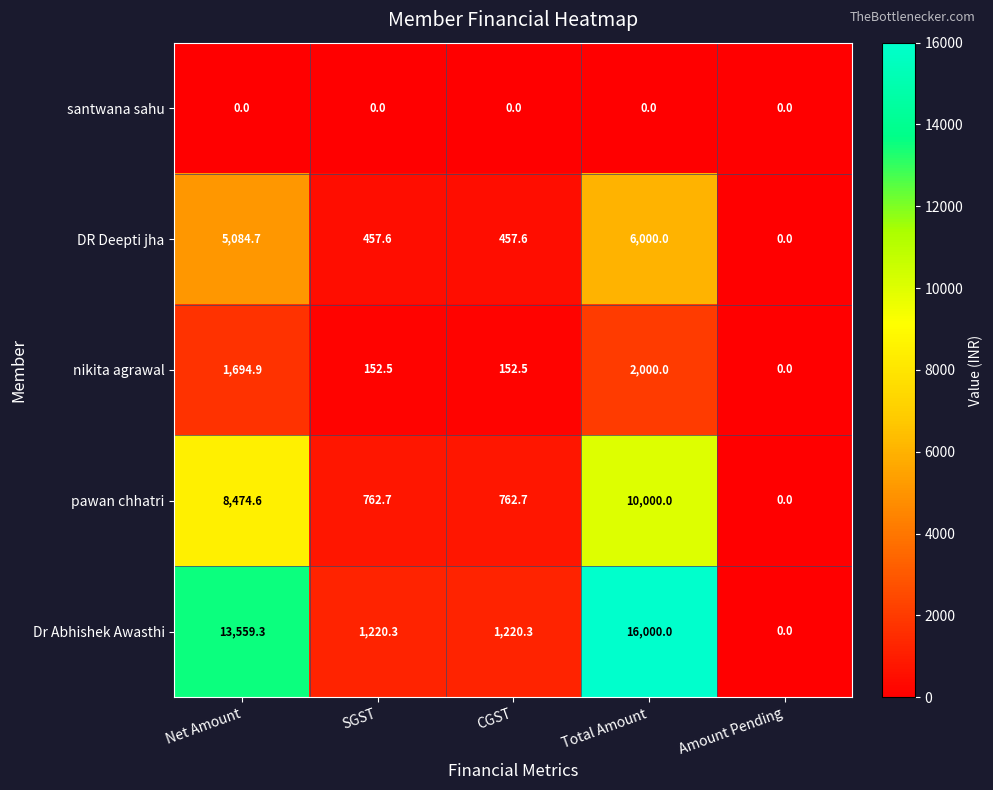

At SGST, list the series in order from smallest to largest.

santwana sahu, nikita agrawal, DR Deepti jha, pawan chhatri, Dr Abhishek Awasthi